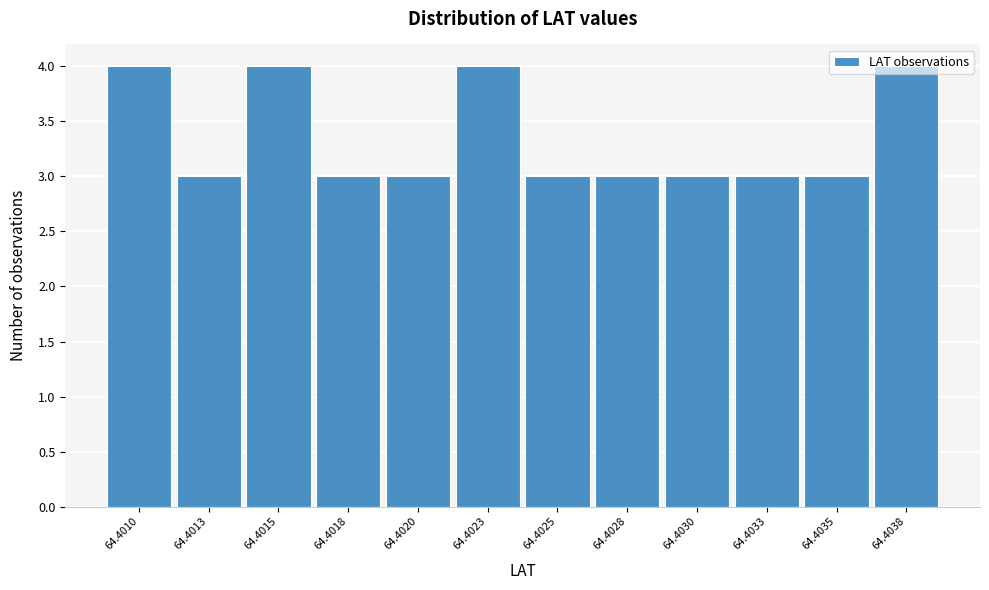

What is the smallest value displayed?

3